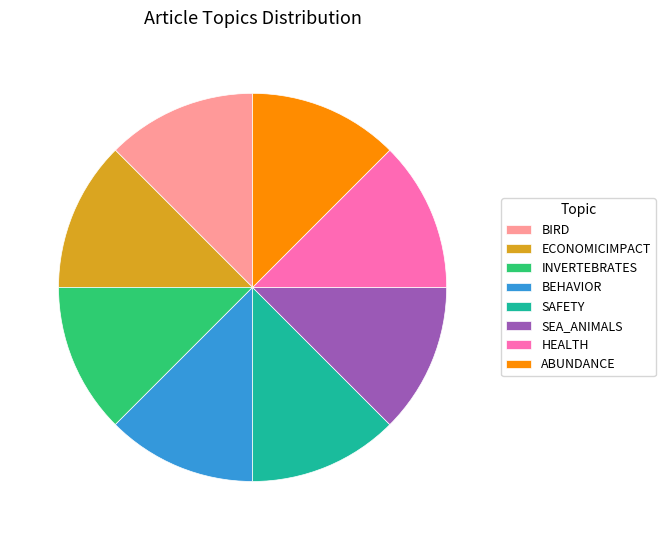

Does any single category account for the majority?

No